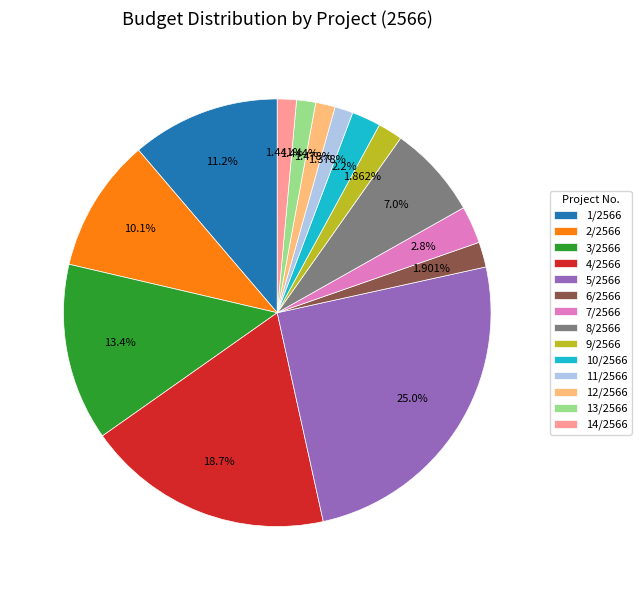

To the nearest percent, what portion does 14/2566 represent?

1%